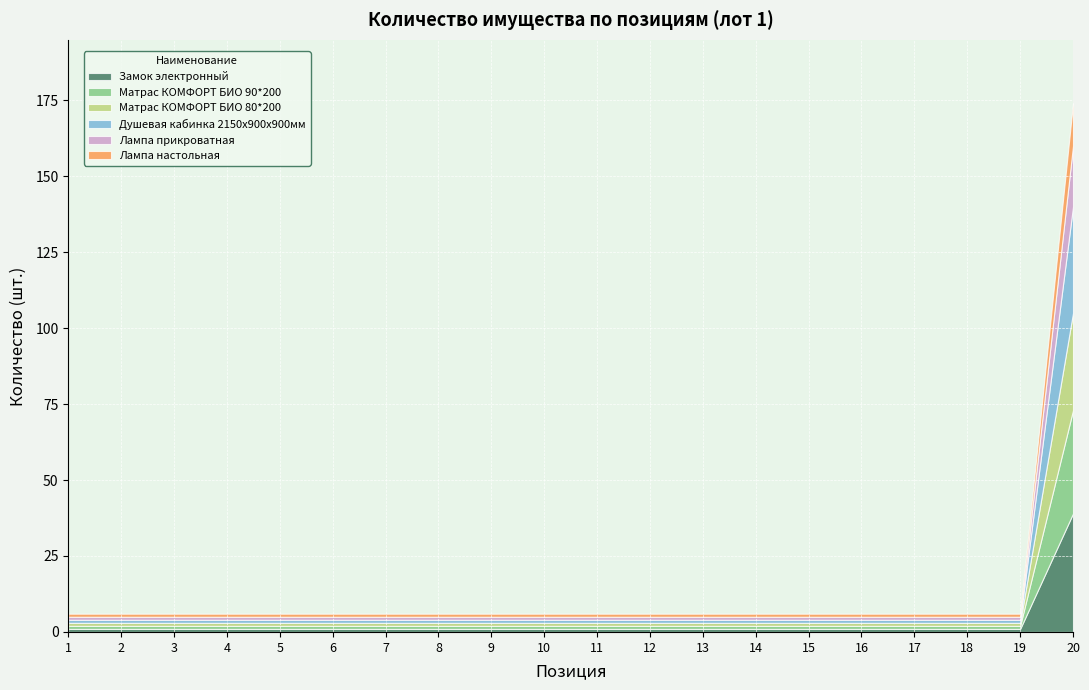

How many series are shown in this chart?

6